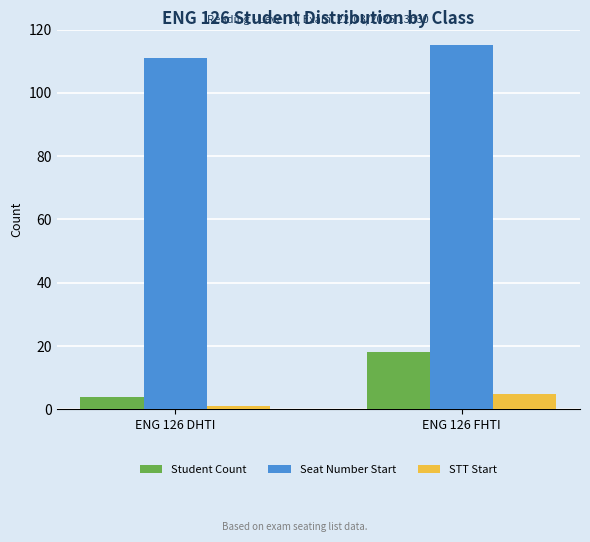

Rank the series at ENG 126 DHTI from highest to lowest value.

Seat Number Start, Student Count, STT Start